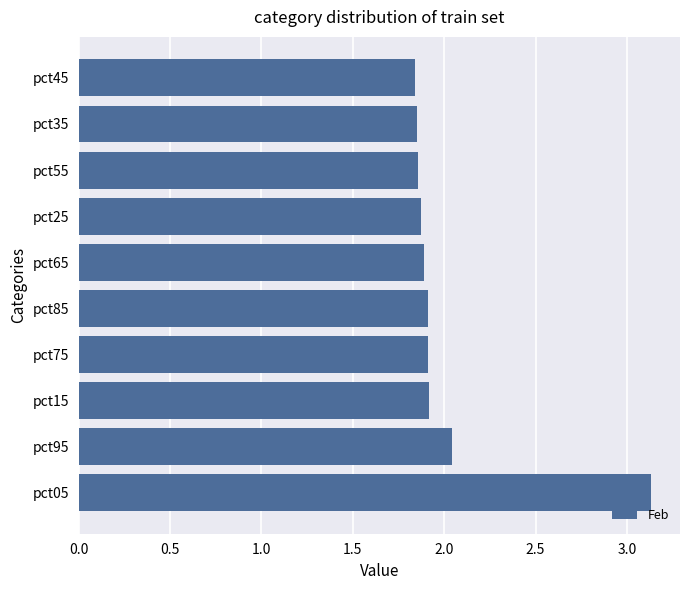

How many bars are there in total?

10